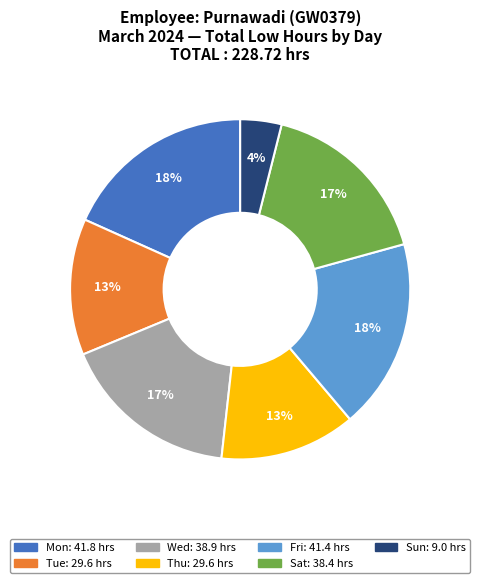

To the nearest percent, what is the average slice percentage?

14%